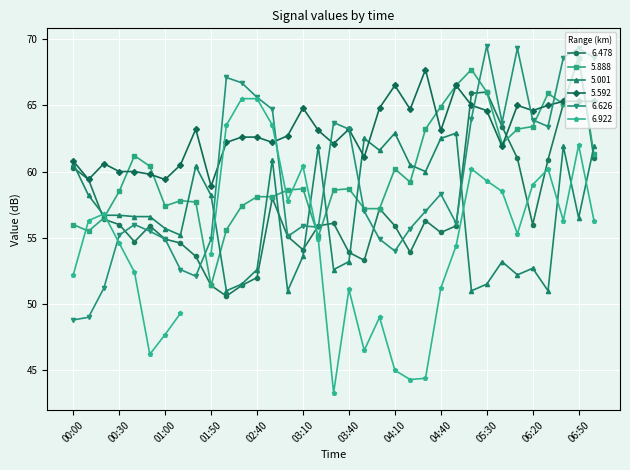

The 6.478 series shows 108.3 at 06:40. True or false?

False